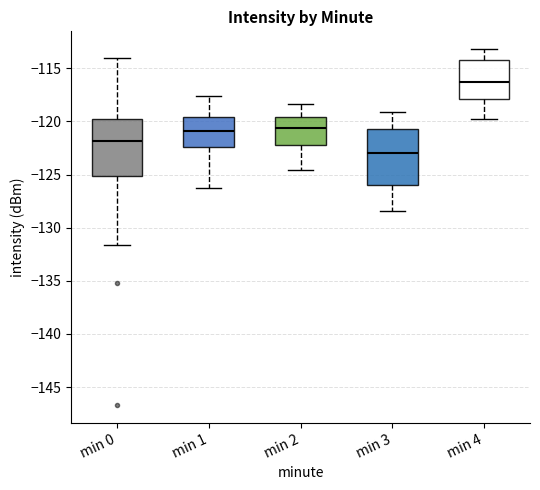

Reading left to right, read every box against the y-axis: the position of its median line, the range the box covers, and the ends of its whiskers. The values are not printed on the chart, so give them approximately, as read against the axis.

min 0: median -122.0, box -125.0 to -119.5, whiskers -131.5 to -114.0
min 1: median -121.0, box -122.5 to -119.5, whiskers -126.0 to -117.5
min 2: median -120.5, box -122.0 to -119.5, whiskers -124.5 to -118.5
min 3: median -123.0, box -126.0 to -120.5, whiskers -128.5 to -119.0
min 4: median -116.0, box -118.0 to -114.0, whiskers -120.0 to -113.0